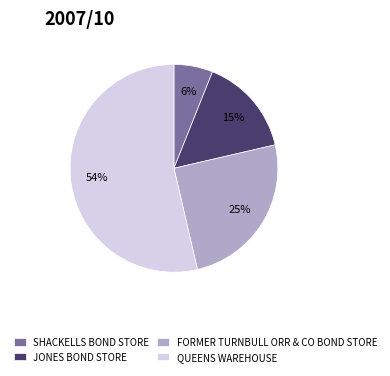

Count the number of slices in the pie.

4